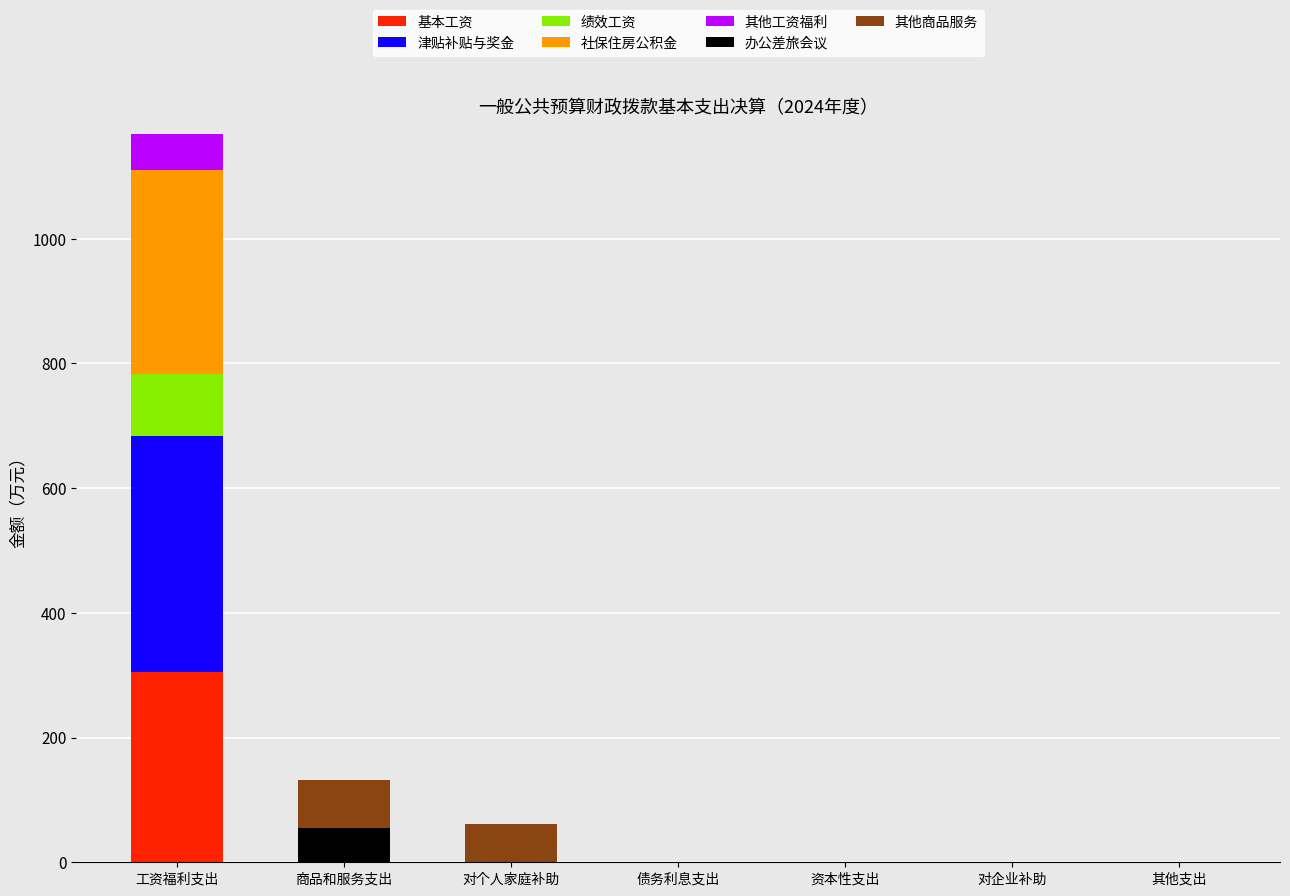

At which label does 基本工资 reach its peak?

工资福利支出